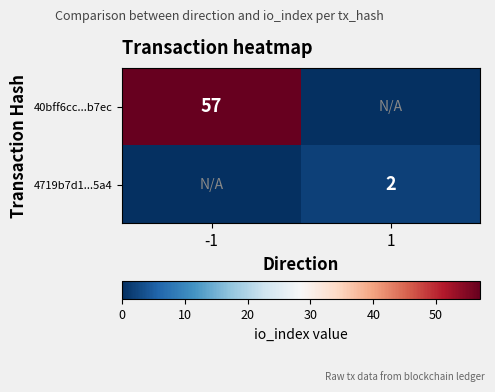

The value of 40bff6cc...b7ec at -1 is 57. True or false?

True